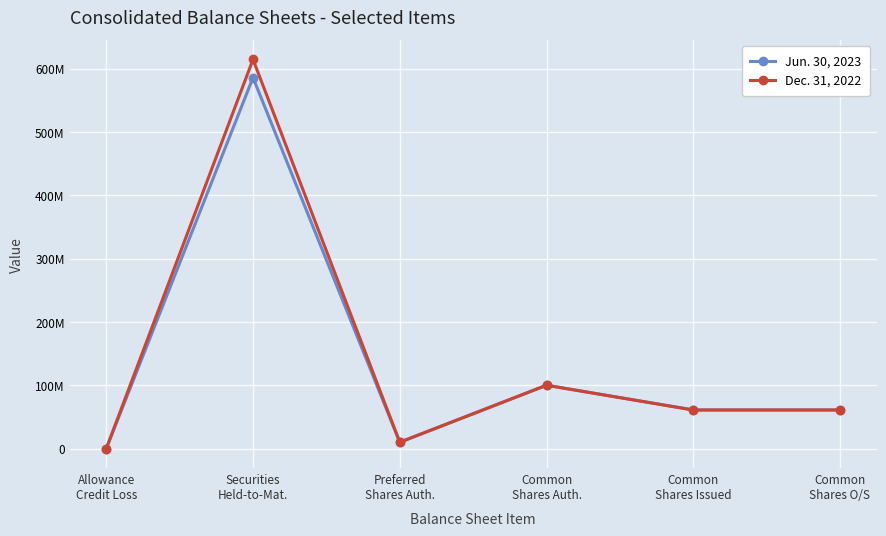

Is it true that Jun. 30, 2023 equals 585771000 at Securities
Held-to-Mat.?

True